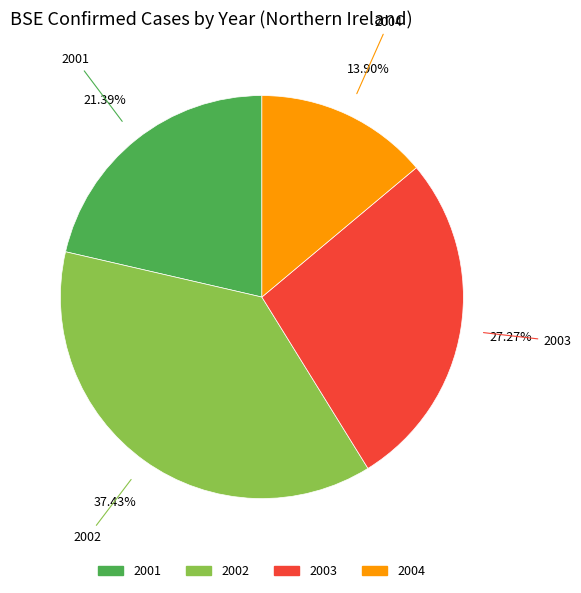

Is there a majority slice in this chart?

No